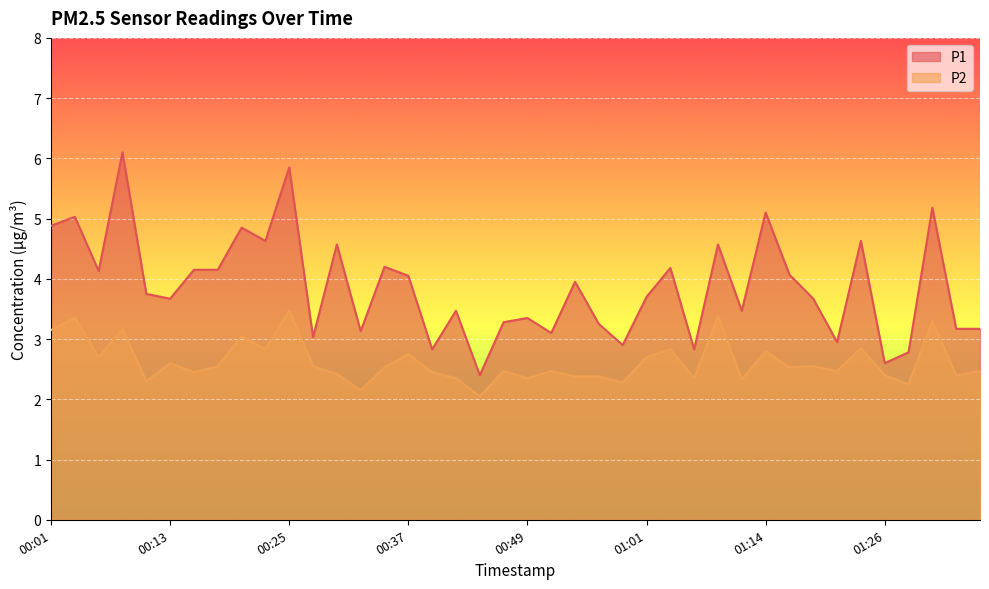

Reading left to right, list all the values displayed in this chart.

P1: 00:01=4.9	00:03=5.0	00:06=4.1	00:08=6.1	00:10=3.8	00:13=3.7	00:15=4.2	00:18=4.2	00:20=4.8	00:23=4.6	00:25=5.8	00:28=3.0	00:30=4.6	00:32=3.1	00:35=4.2	00:37=4.0	00:40=2.8	00:42=3.5	00:45=2.4	00:47=3.3	00:49=3.4	00:52=3.1	00:54=4.0	00:57=3.2	00:59=2.9	01:01=3.7	01:04=4.2	01:06=2.8	01:09=4.6	01:11=3.5	01:14=5.1	01:16=4.1	01:18=3.7	01:21=3.0	01:23=4.6	01:26=2.6	01:28=2.8	01:31=5.2	01:33=3.2	01:35=3.2
P2: 00:01=3.1	00:03=3.4	00:06=2.7	00:08=3.2	00:10=2.3	00:13=2.6	00:15=2.5	00:18=2.5	00:20=3.0	00:23=2.8	00:25=3.5	00:28=2.5	00:30=2.4	00:32=2.1	00:35=2.5	00:37=2.8	00:40=2.5	00:42=2.4	00:45=2.0	00:47=2.5	00:49=2.4	00:52=2.5	00:54=2.4	00:57=2.4	00:59=2.3	01:01=2.7	01:04=2.8	01:06=2.4	01:09=3.4	01:11=2.3	01:14=2.8	01:16=2.5	01:18=2.5	01:21=2.5	01:23=2.9	01:26=2.4	01:28=2.2	01:31=3.3	01:33=2.4	01:35=2.5